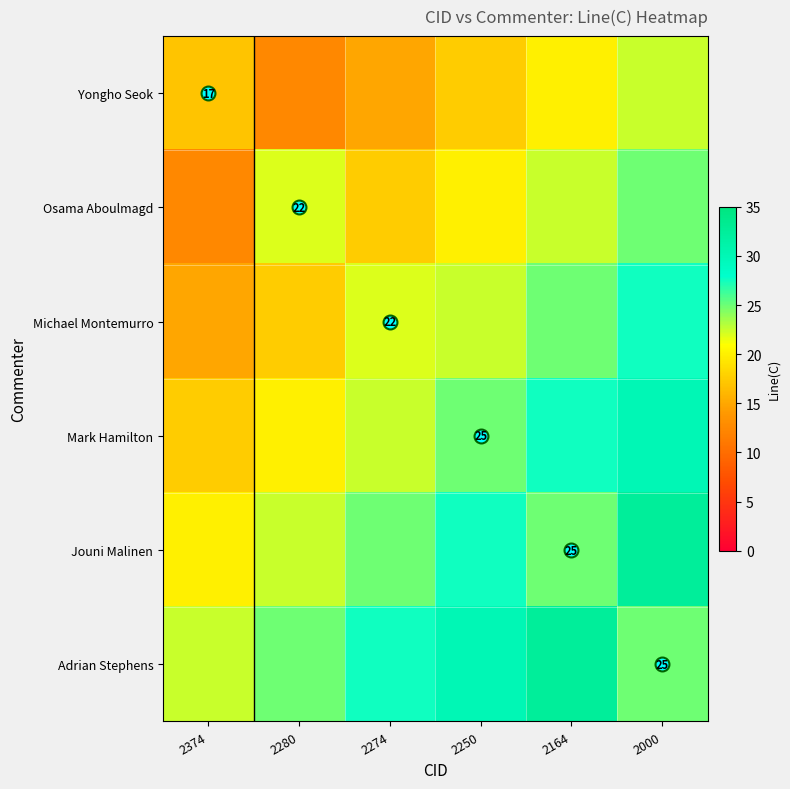

At how many categories does at least one series exceed 26?

4